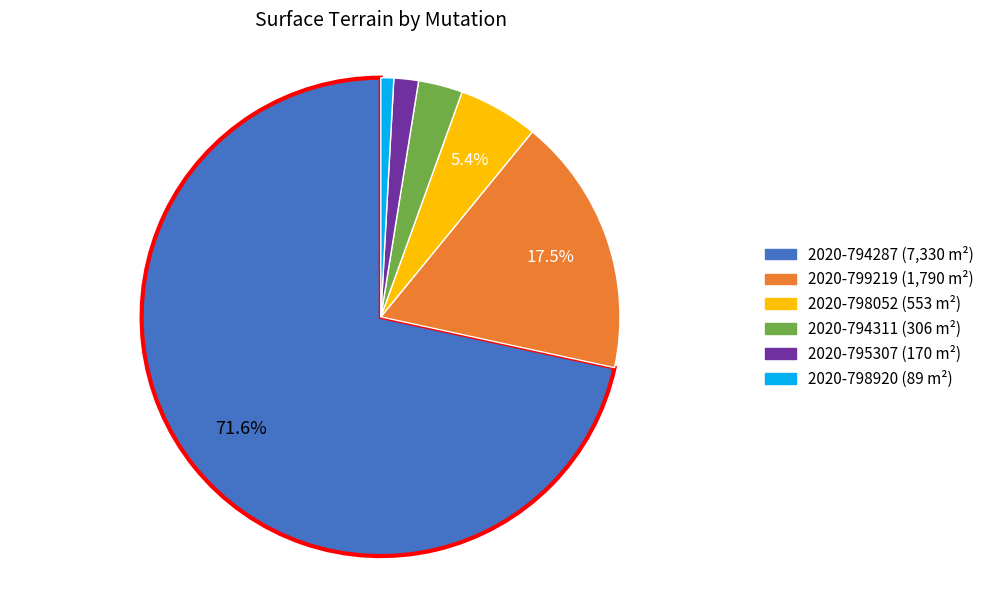

Does any single category account for the majority?

Yes